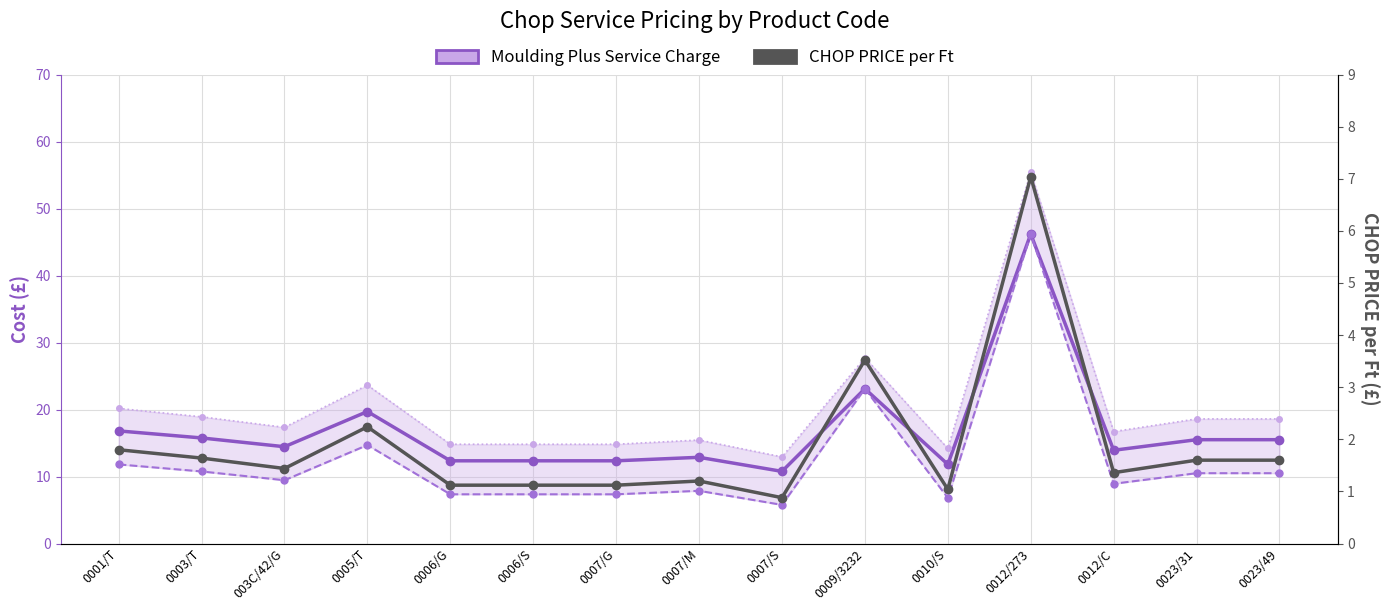

Which series has the largest total across all categories?

Total Cost incl VAT